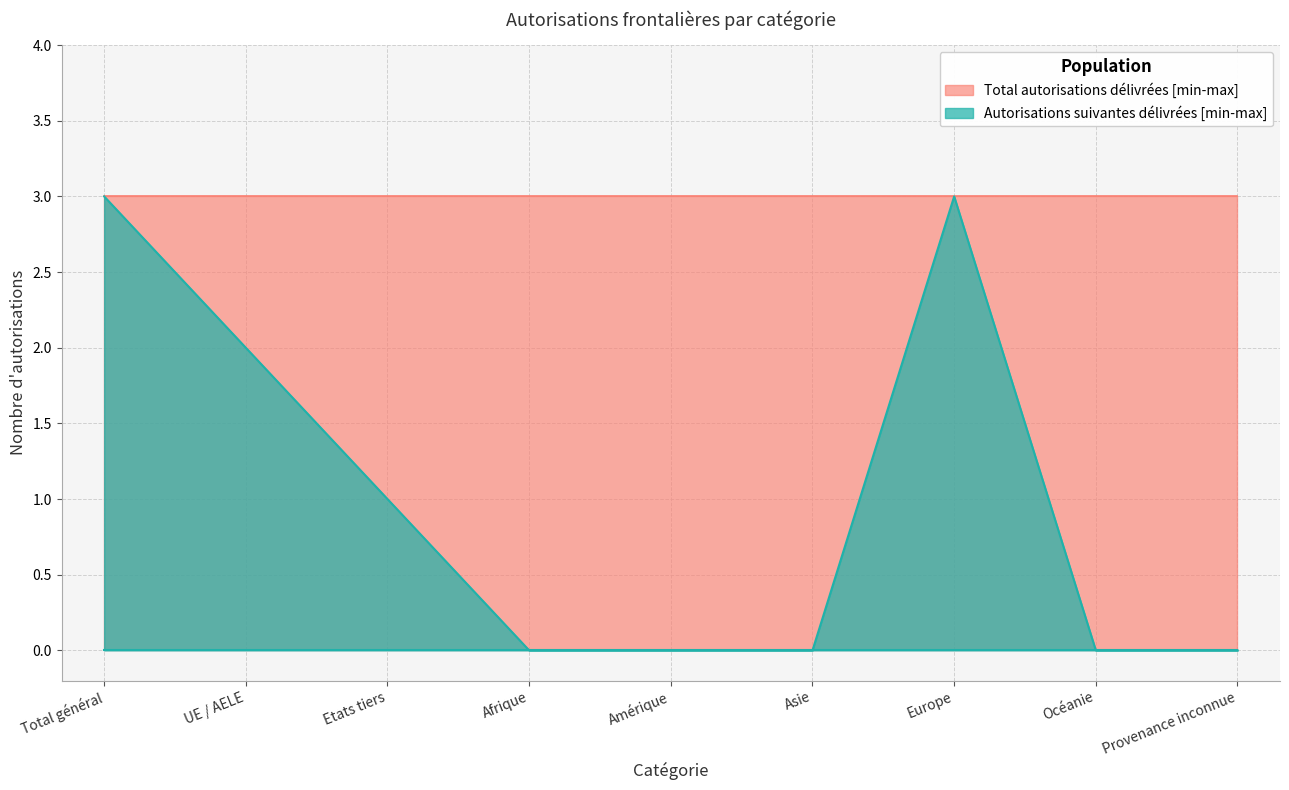

Which category has the lowest value across all series?

Afrique